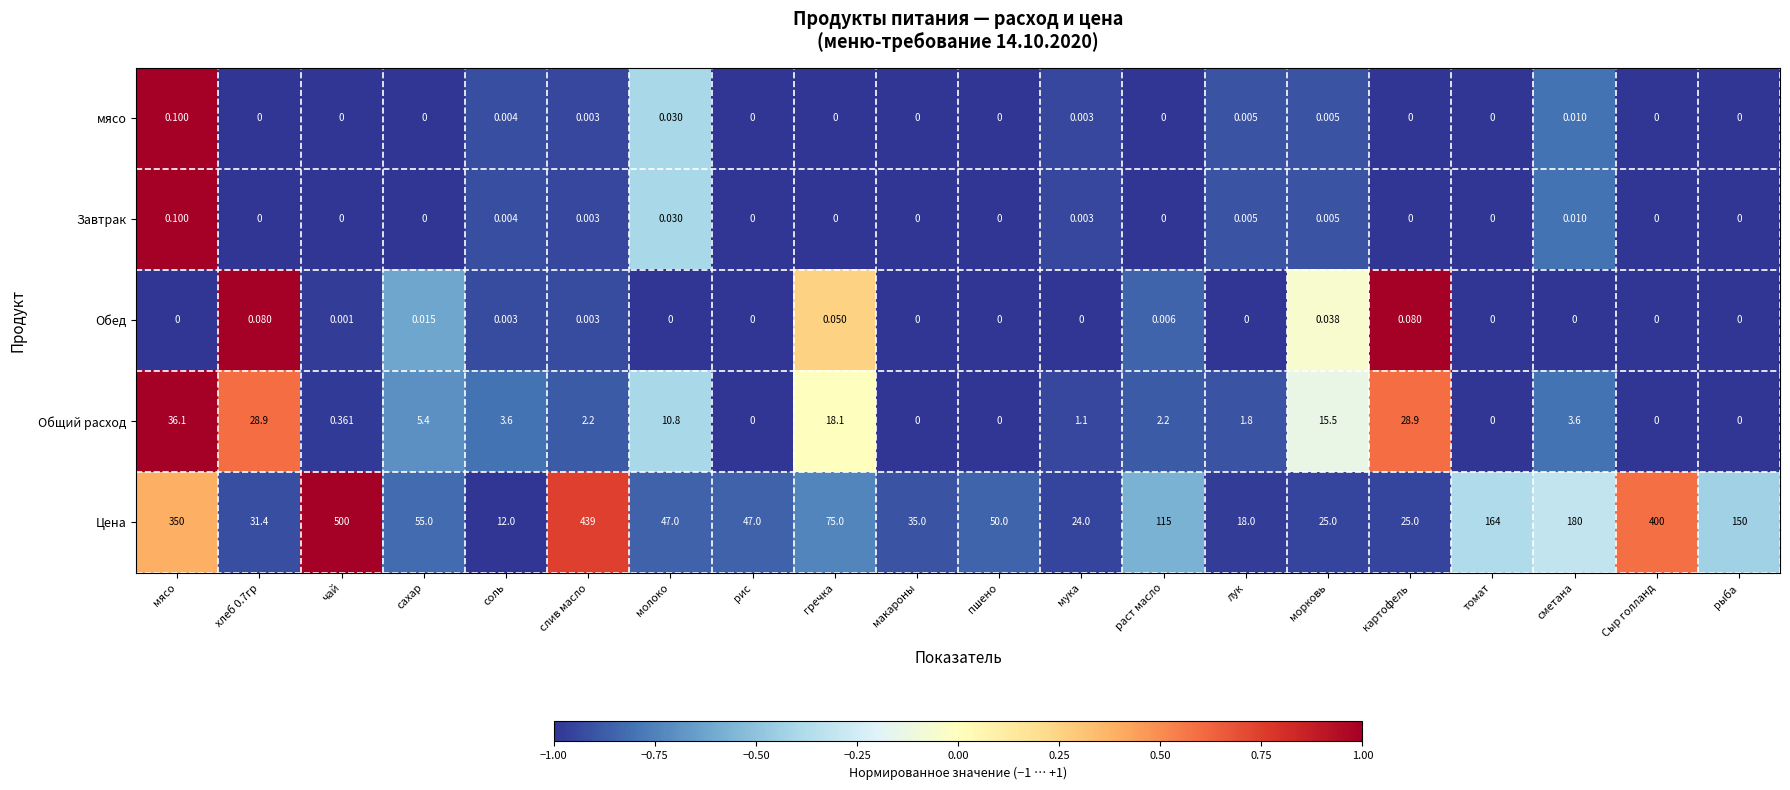

Count the number of categories in the chart.

20